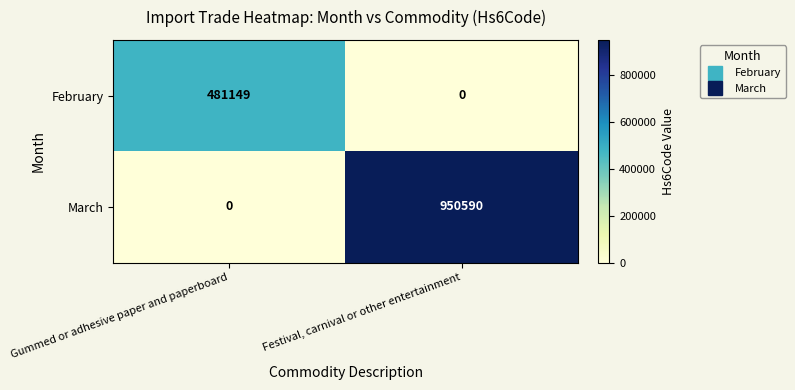

Between Gummed or adhesive paper and paperboard and Festival, carnival or other entertainment, which series saw the biggest shift?

March